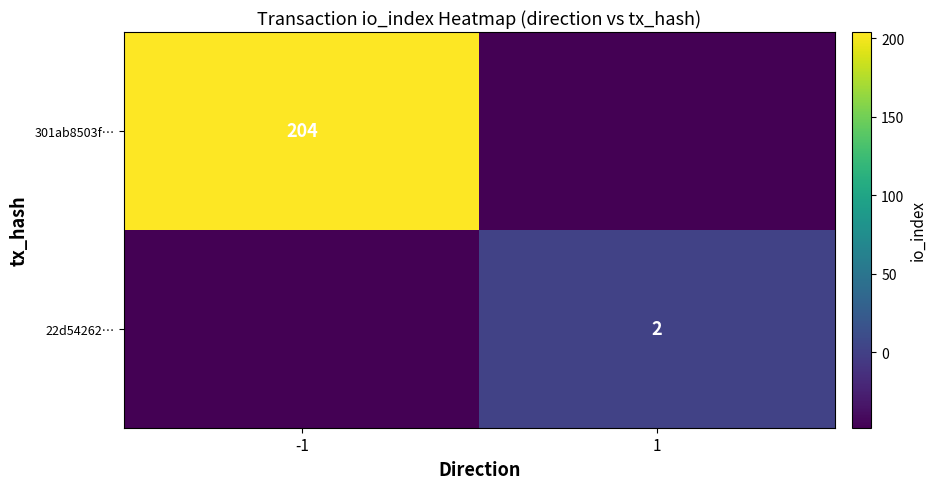

What is the maximum value shown in the chart?

204